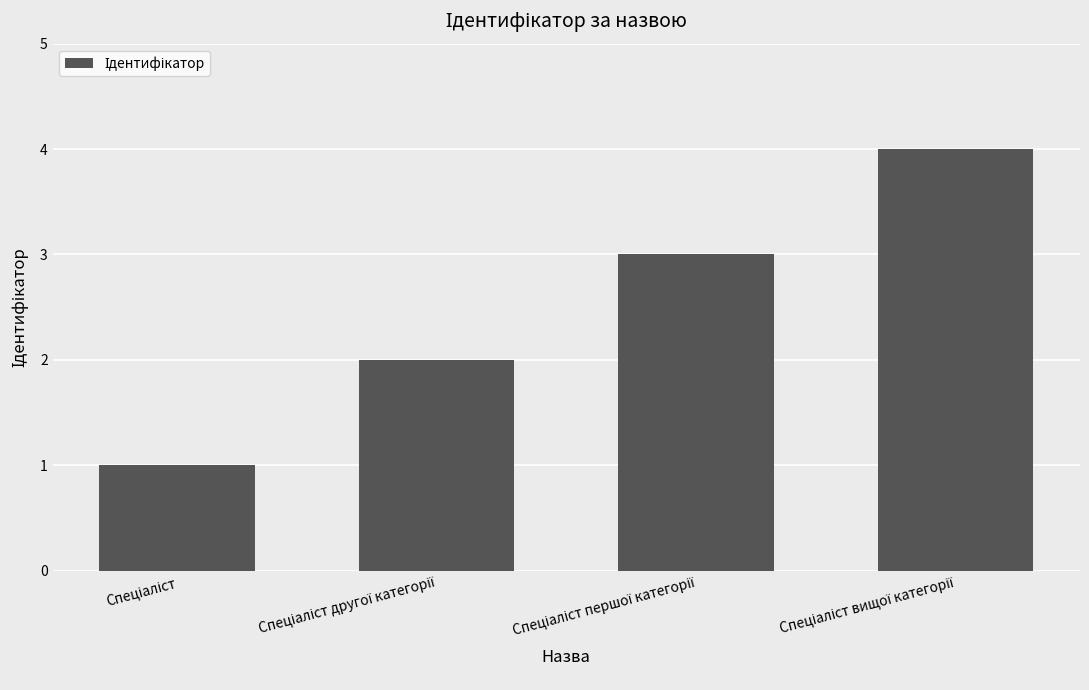

What is the maximum value shown in the chart?

4